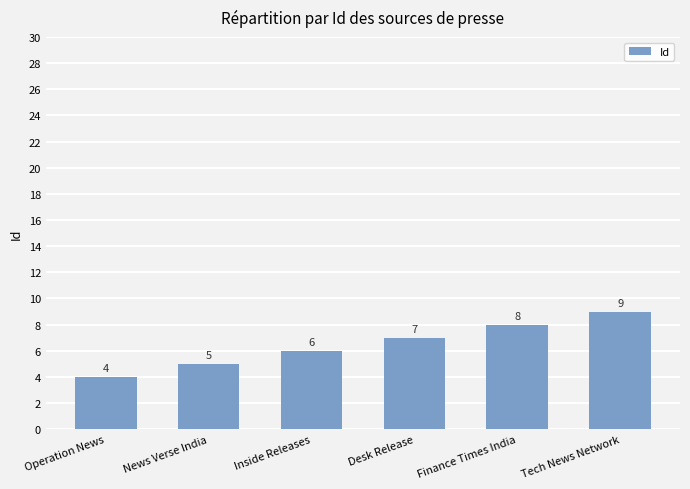

Reading left to right, list all the values displayed in this chart.

Operation News=4	News Verse India=5	Inside Releases=6	Desk Release=7	Finance Times India=8	Tech News Network=9